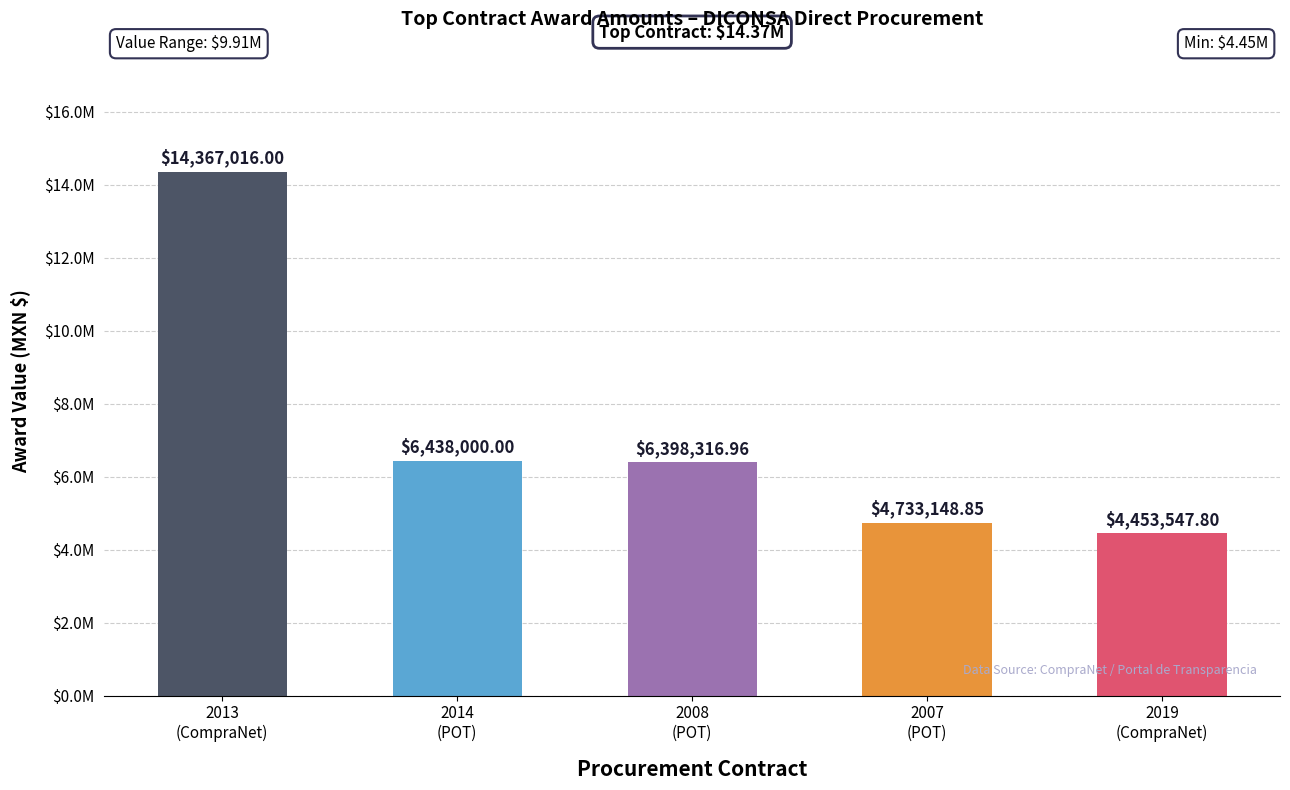

Are the bars grouped side by side (vs. stacked)?

No